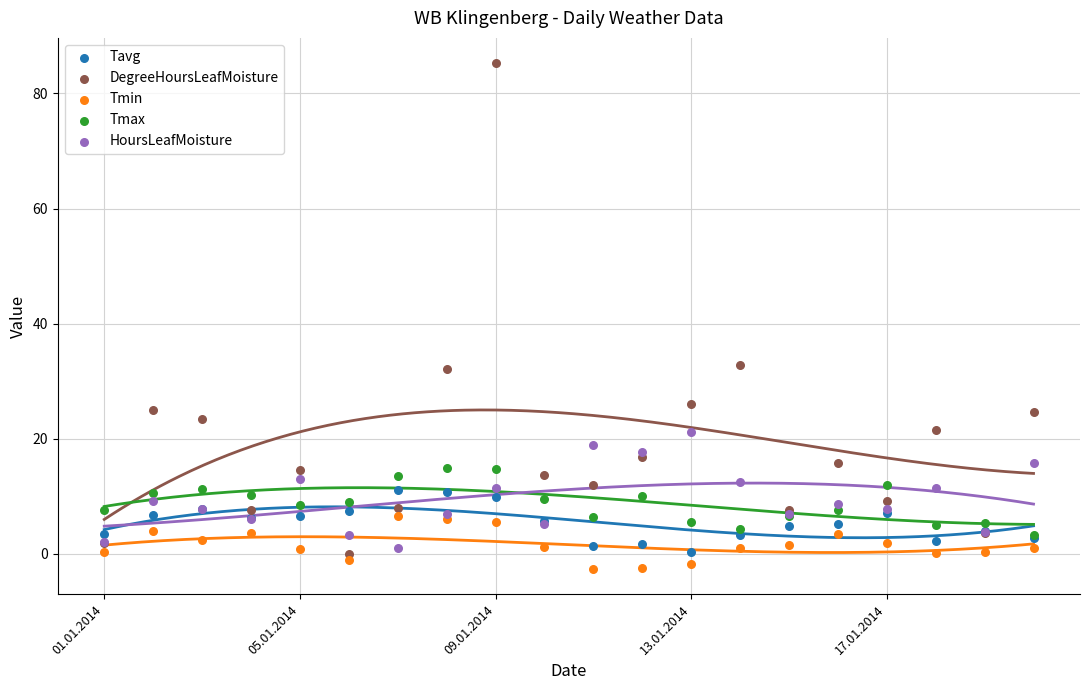

Which series contains the lowest Y value?

Tmin